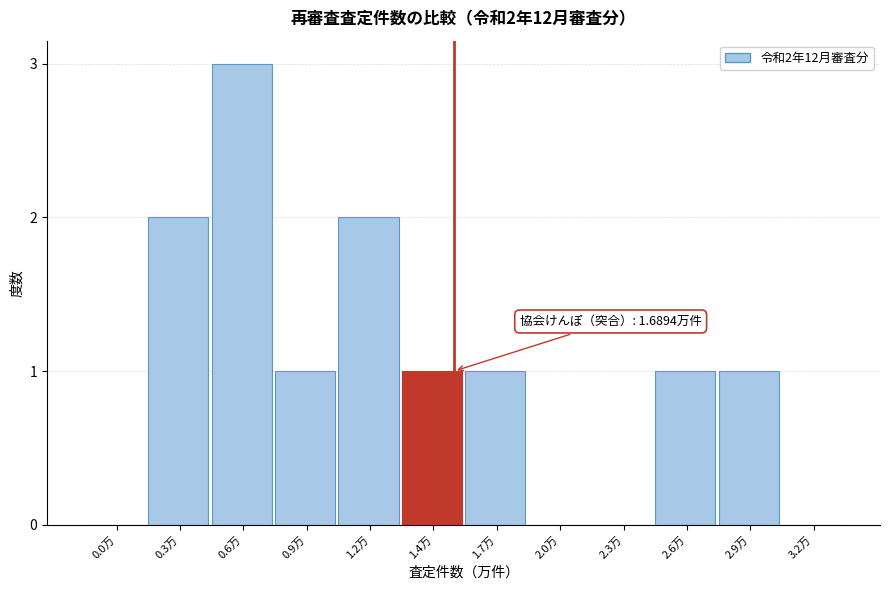

Reading left to right, what are all the values shown in this chart?

0.0万=0	0.3万=2	0.6万=3	0.9万=1	1.2万=2	1.4万=1	1.7万=1	2.0万=0	2.3万=0	2.6万=1	2.9万=1	3.2万=0